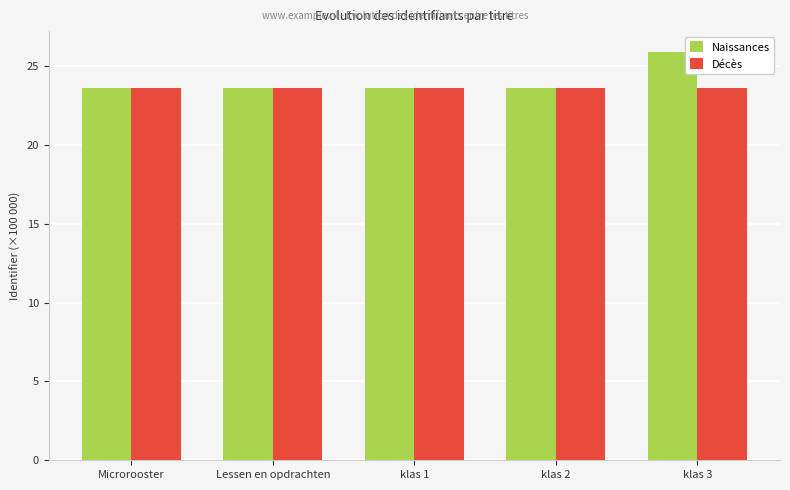

What is the average value of the Décès series?

23.6